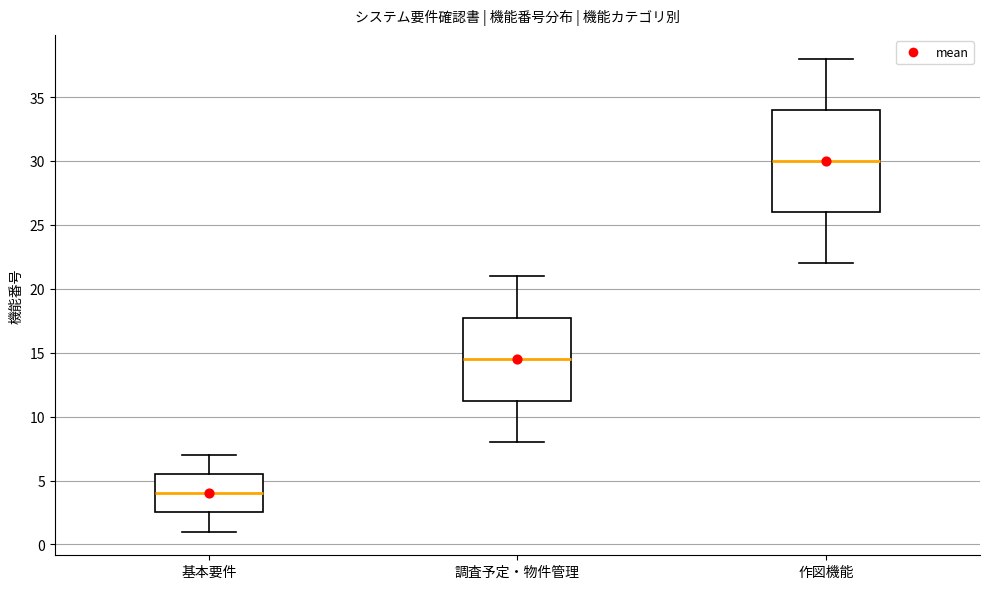

Reading left to right, read every box against the y-axis: the position of its median line, the range the box covers, and the ends of its whiskers. The values are not printed on the chart, so give them approximately, as read against the axis.

基本要件: median 4.0, box 2.5 to 5.5, whiskers 1.0 to 7.0
調査予定・物件管理: median 14.5, box 11.5 to 18.0, whiskers 8.0 to 21.0
作図機能: median 30.0, box 26.0 to 34.0, whiskers 22.0 to 38.0